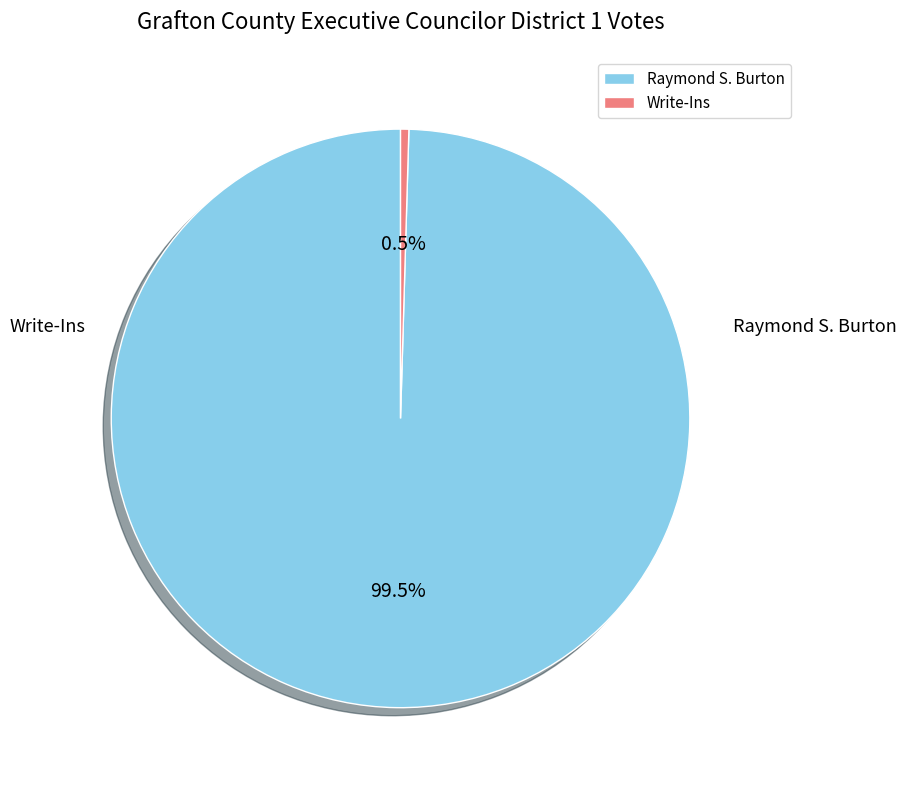

Rank the categories by value from lowest to highest.

Write-Ins, Raymond S. Burton